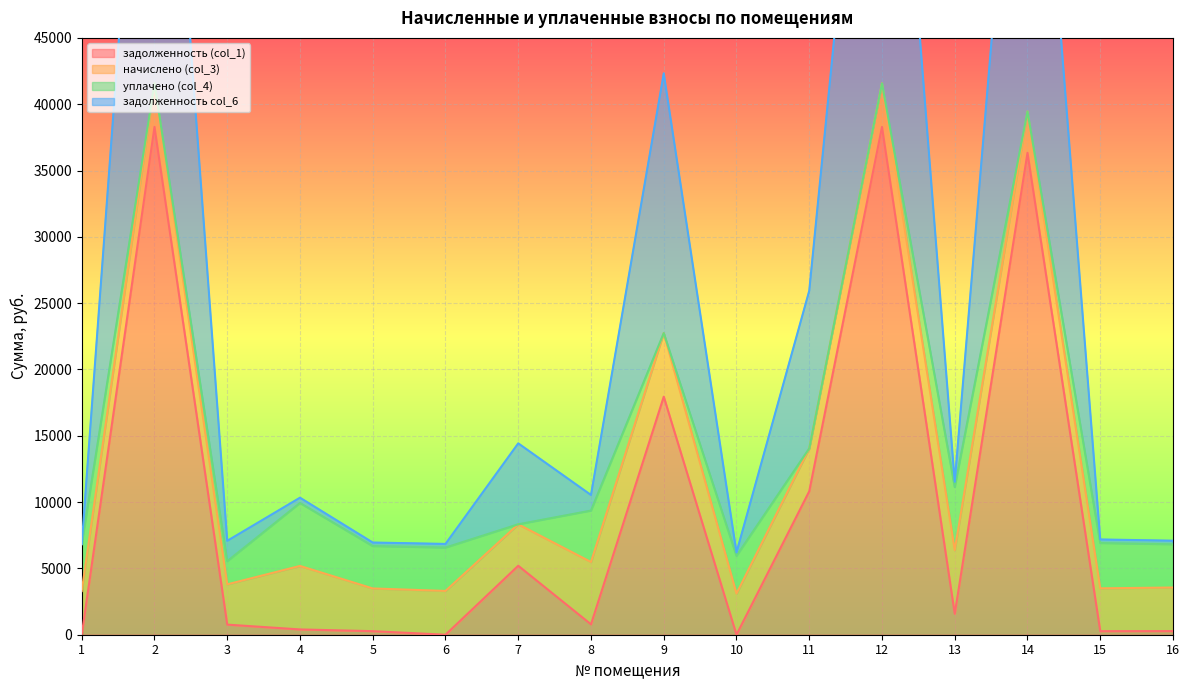

What is the maximum value for задолженность (col_1)?

38288.9